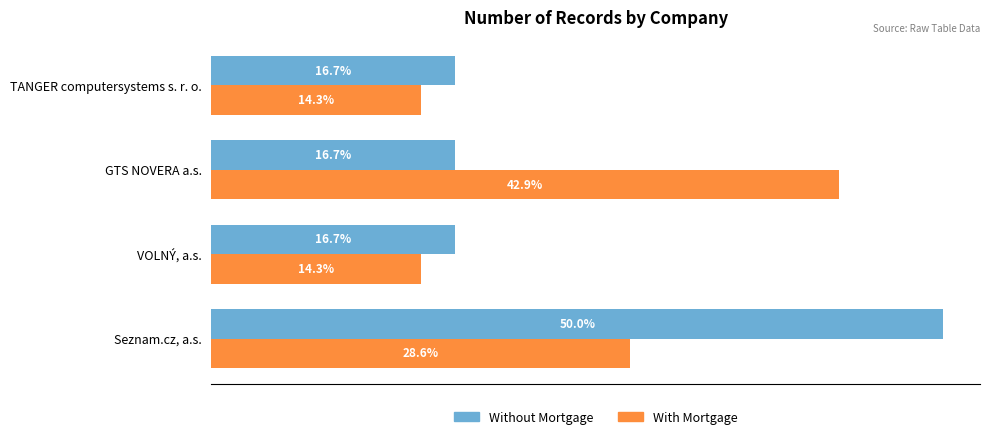

Which category has the highest value in the With Mortgage series?

GTS NOVERA a.s.